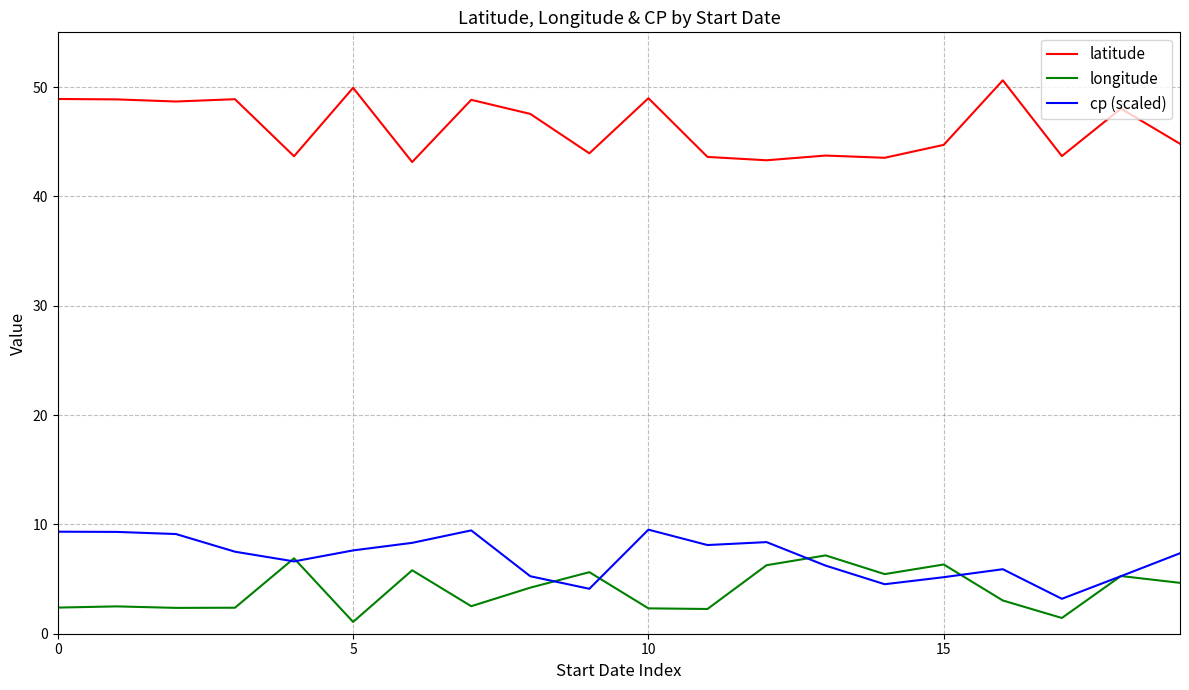

Does the chart have visible grid lines?

Yes